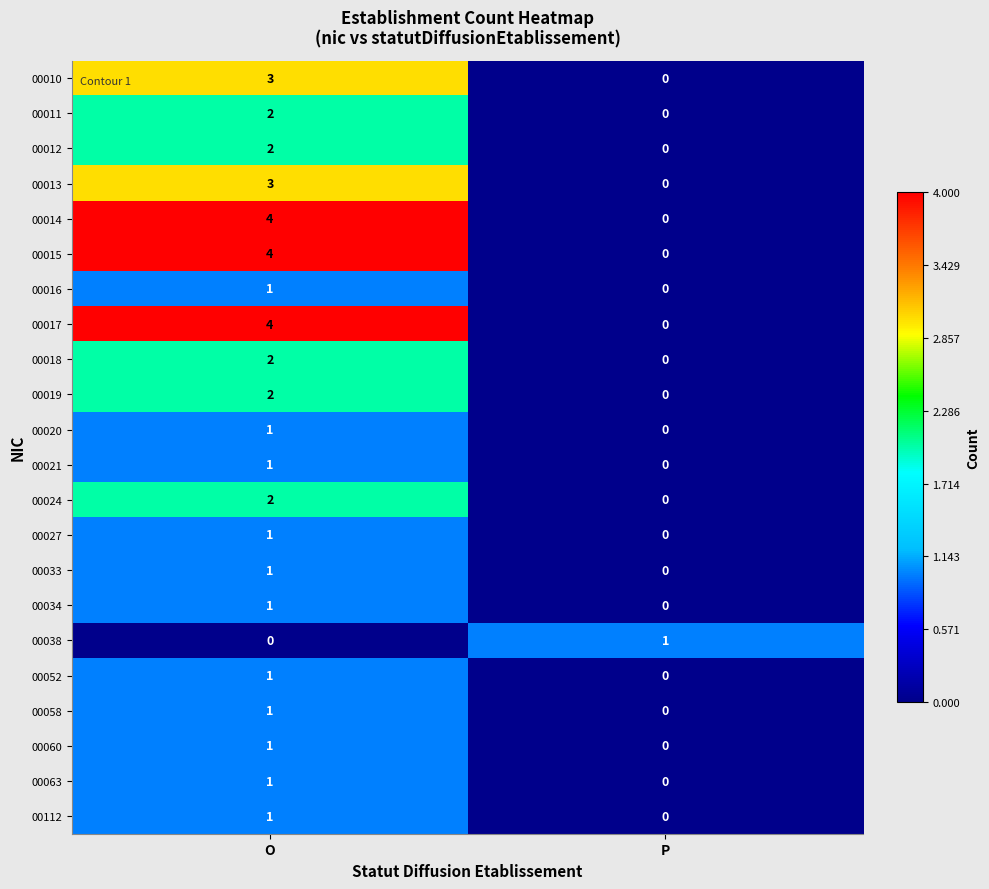

What is the difference between the highest and lowest values at O?

4